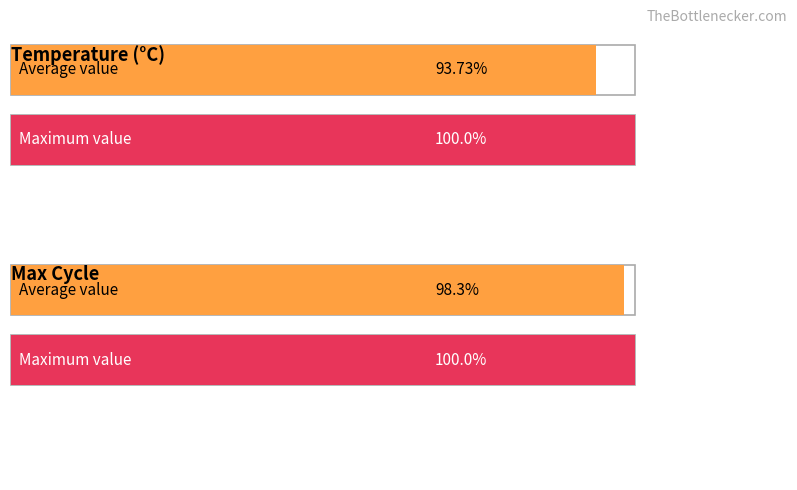

Are the bars grouped side by side (vs. stacked)?

Yes